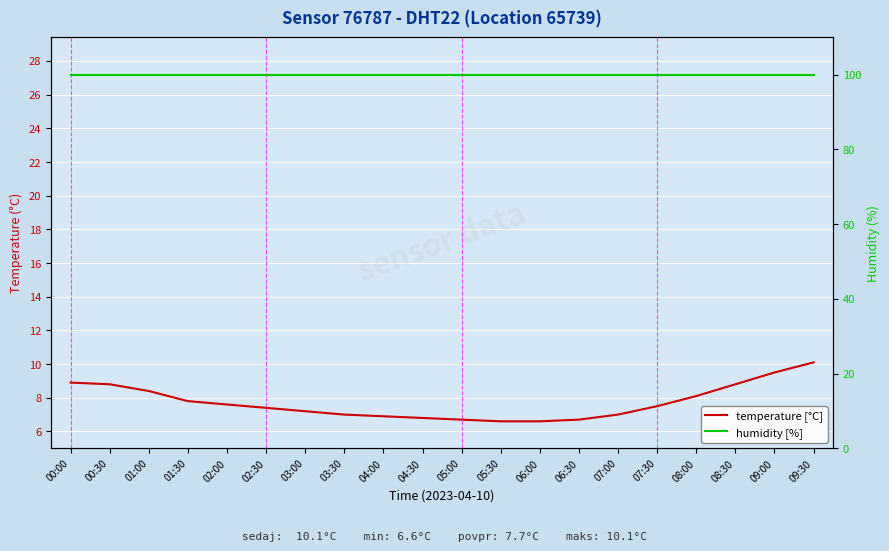

Which series has the widest spread of values?

temperature [°C]